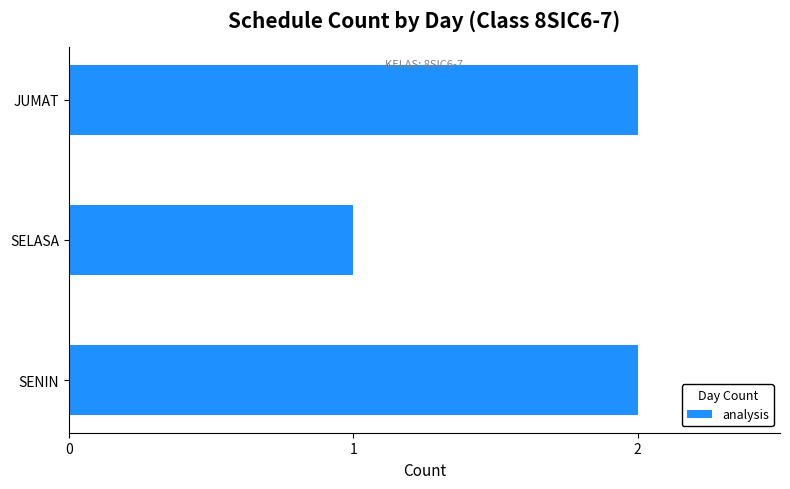

Reading bottom to top, list all the values displayed in this chart.

SENIN=2	SELASA=1	JUMAT=2